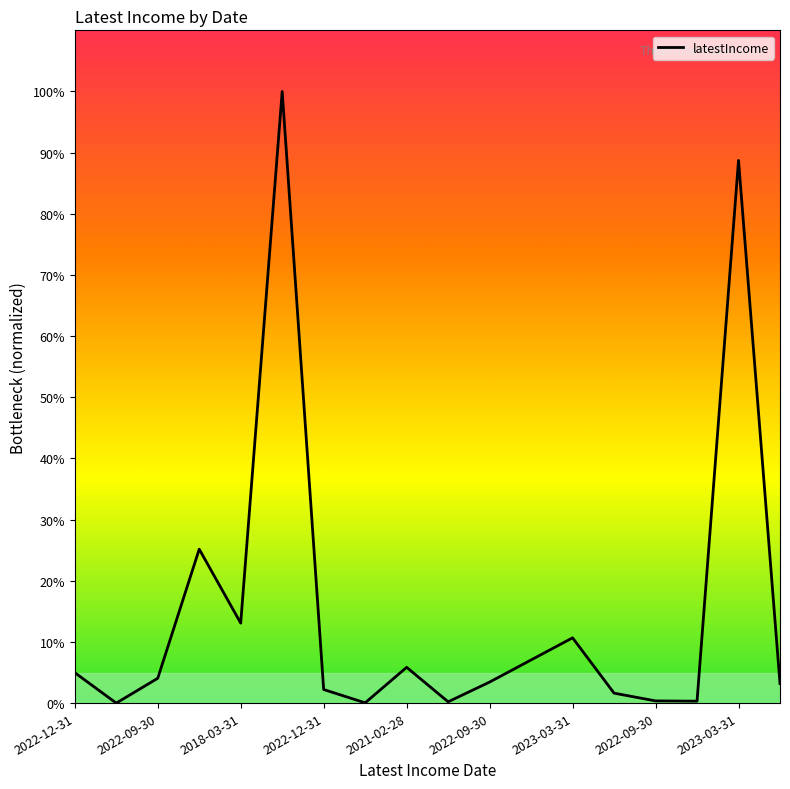

How many lines are shown in the chart?

1